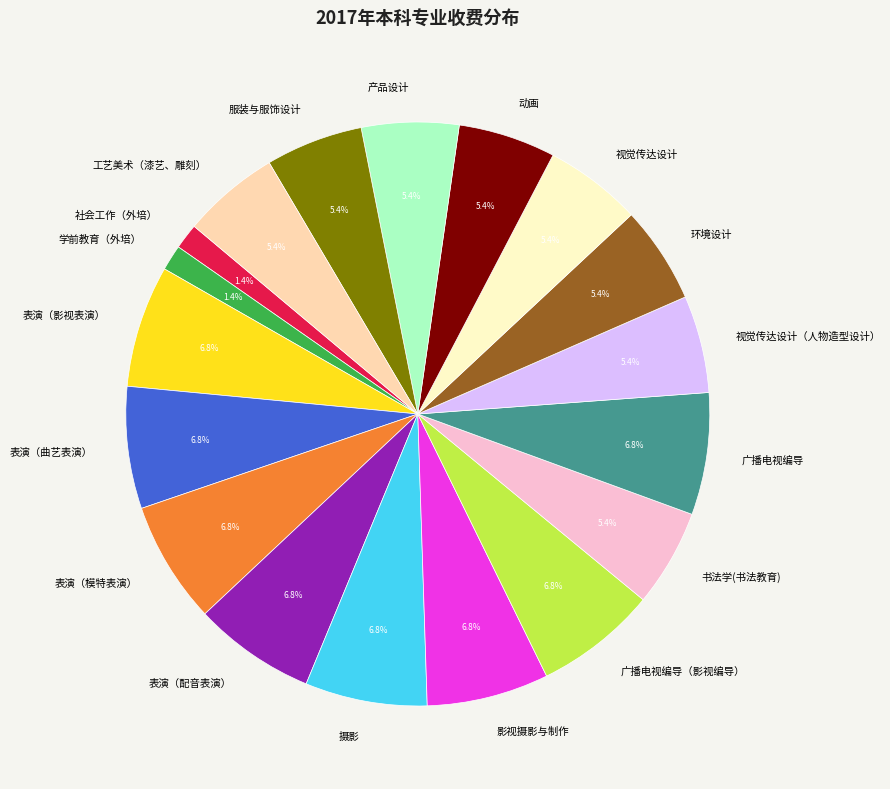

Does 书法学(书法教育) account for over 50% of the chart?

No